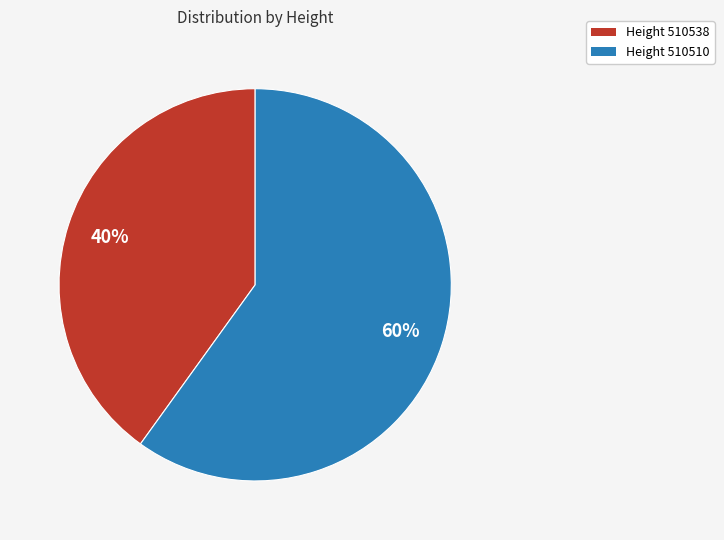

What is the majority slice?

Height 510510